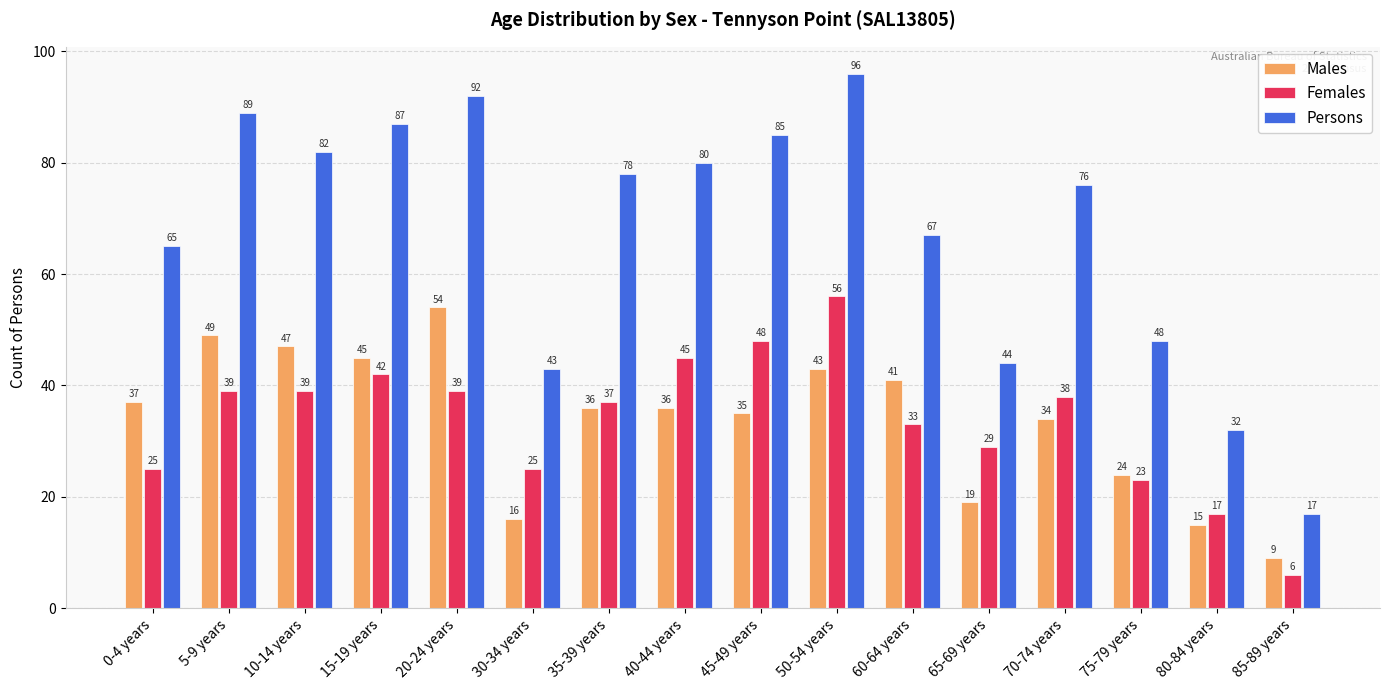

The value of Females at 20-24 years is 19. True or false?

False